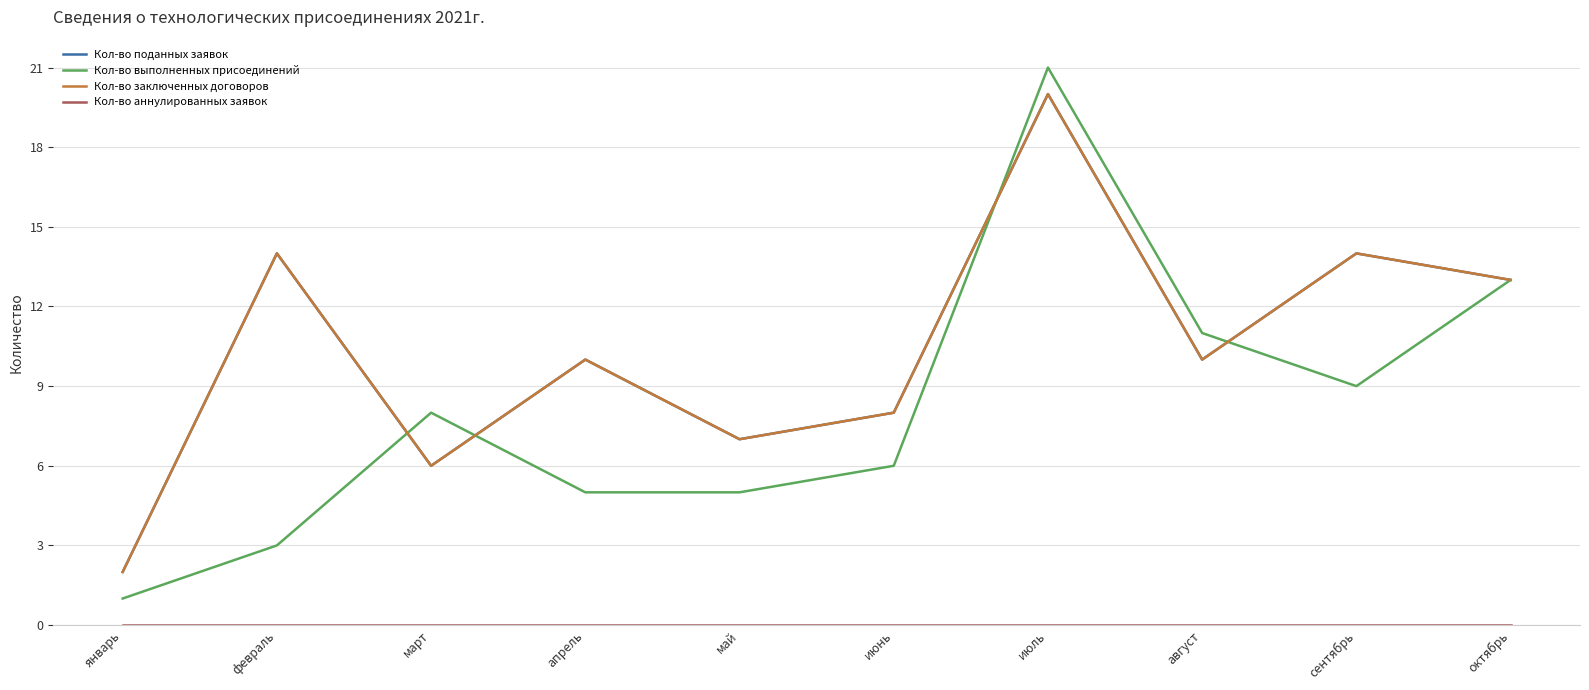

Is this an area chart (filled region under the line)?

No